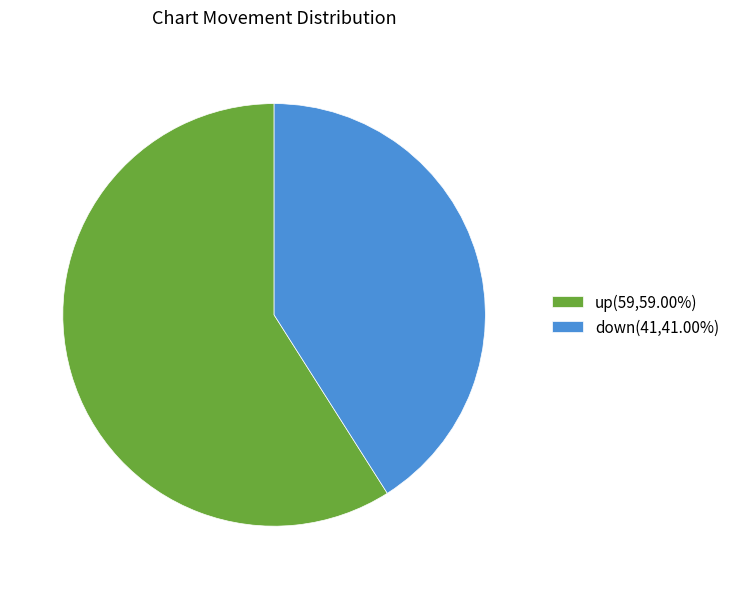

Which slice is the smallest?

down